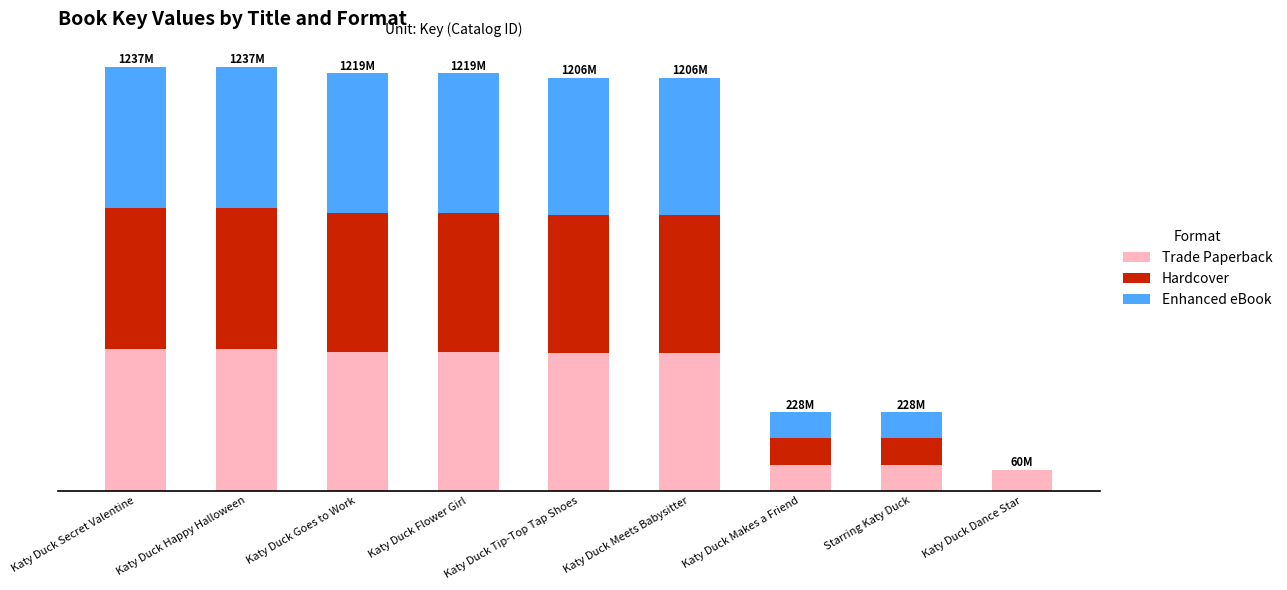

What is the value of the Trade Paperback bar at the 7th from the left?

76141541